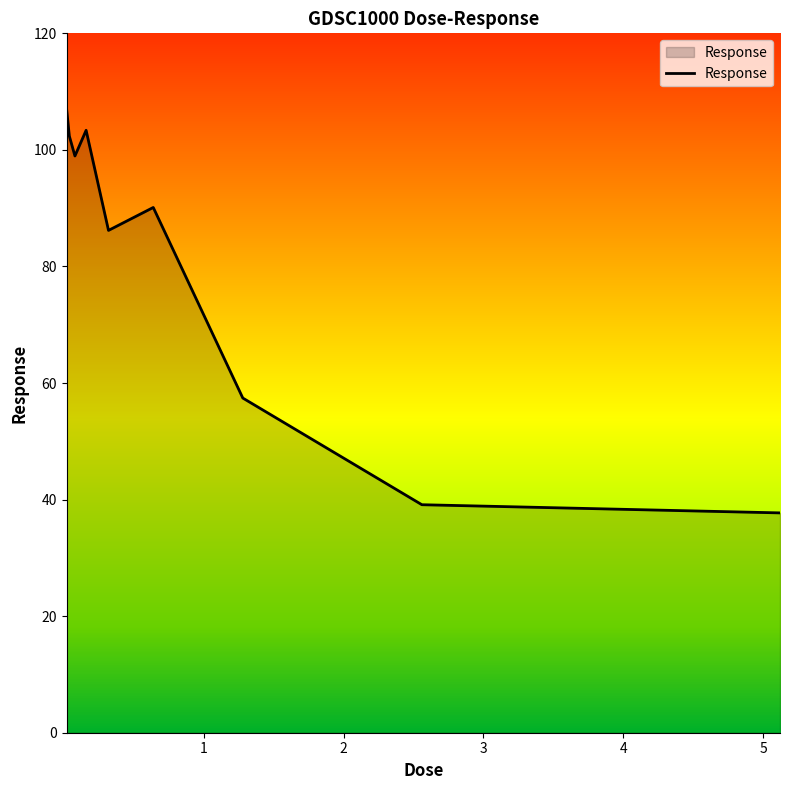

What is the difference between the maximum and minimum values?

69.4